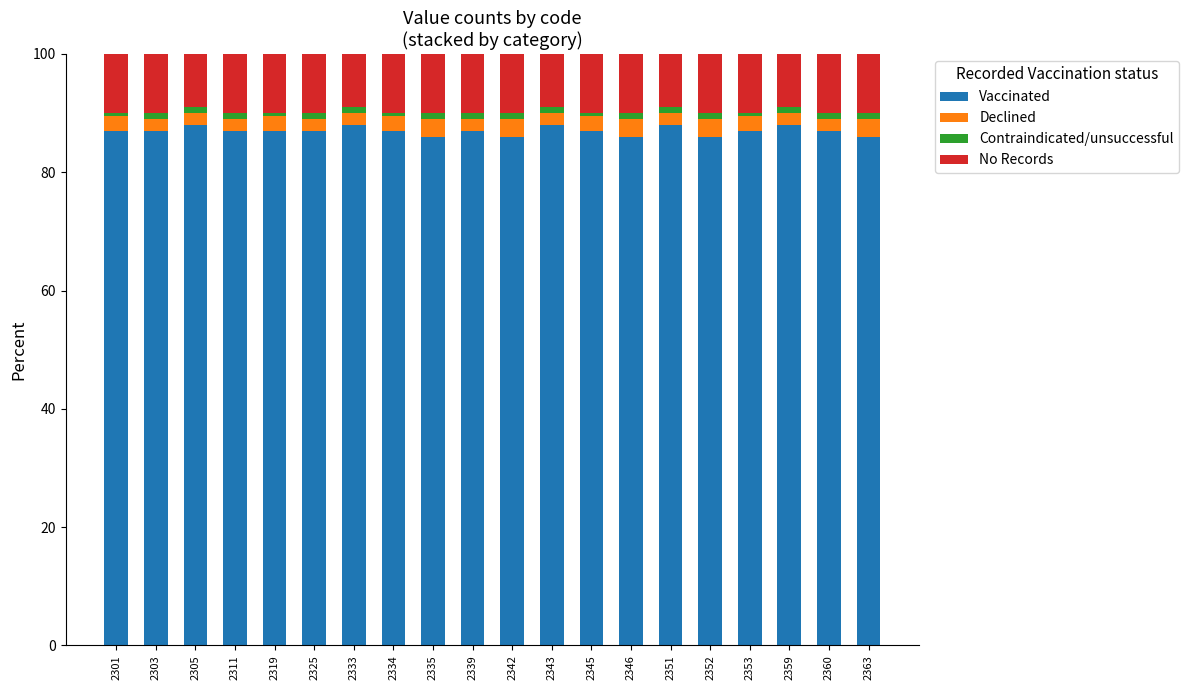

True or false: Vaccinated has a value of 147.0 at 2345.

False